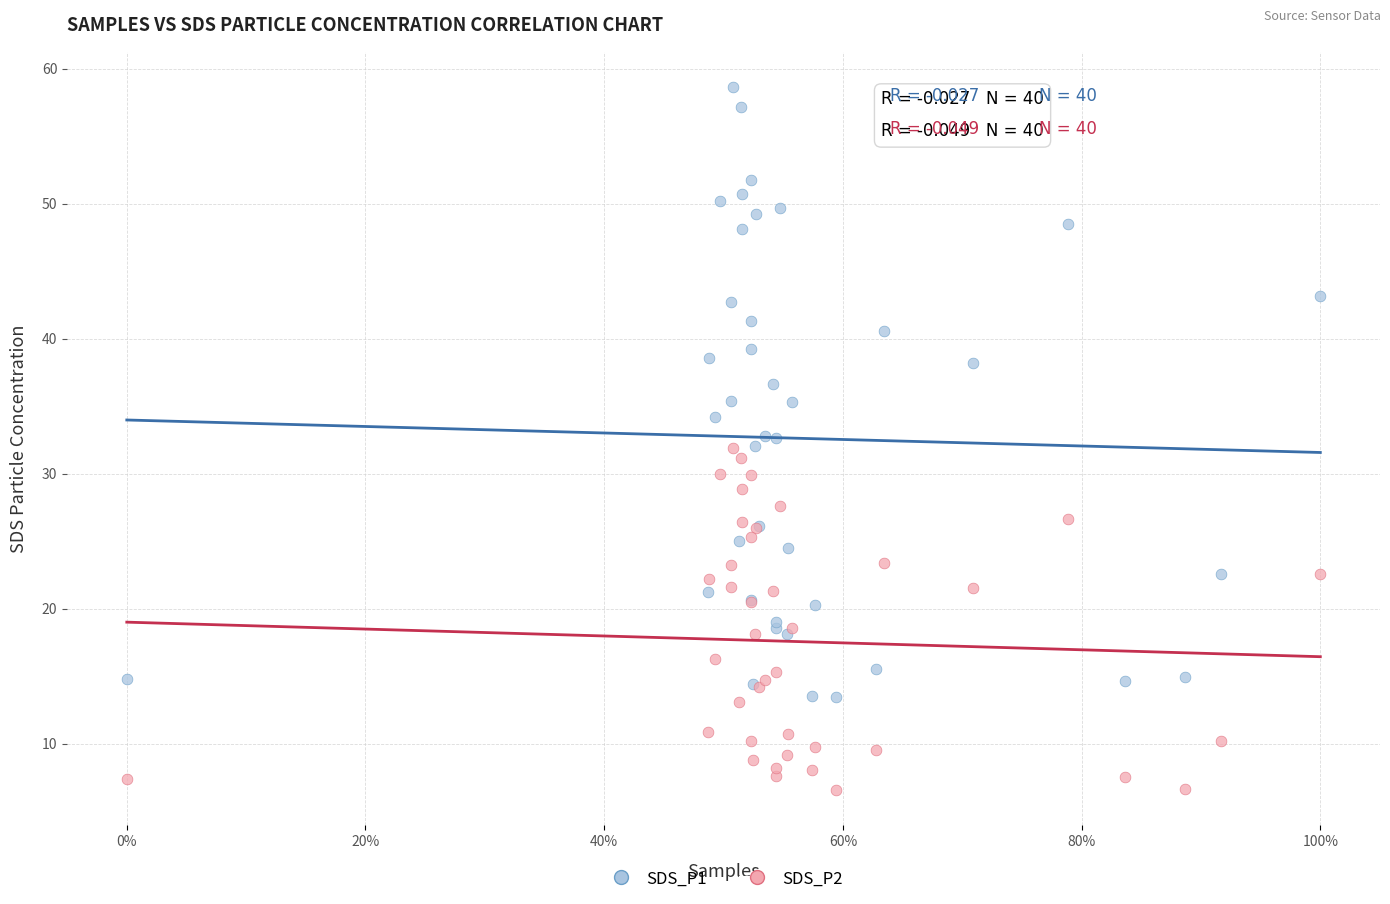

Which series contains the highest Y value?

SDS_P1